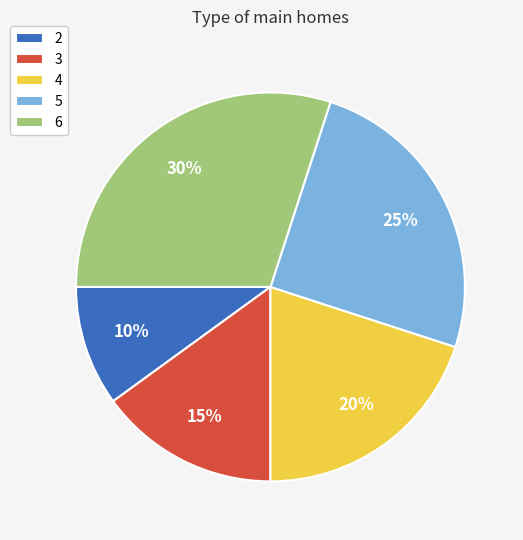

Which has a higher value, 3 or 5?

5